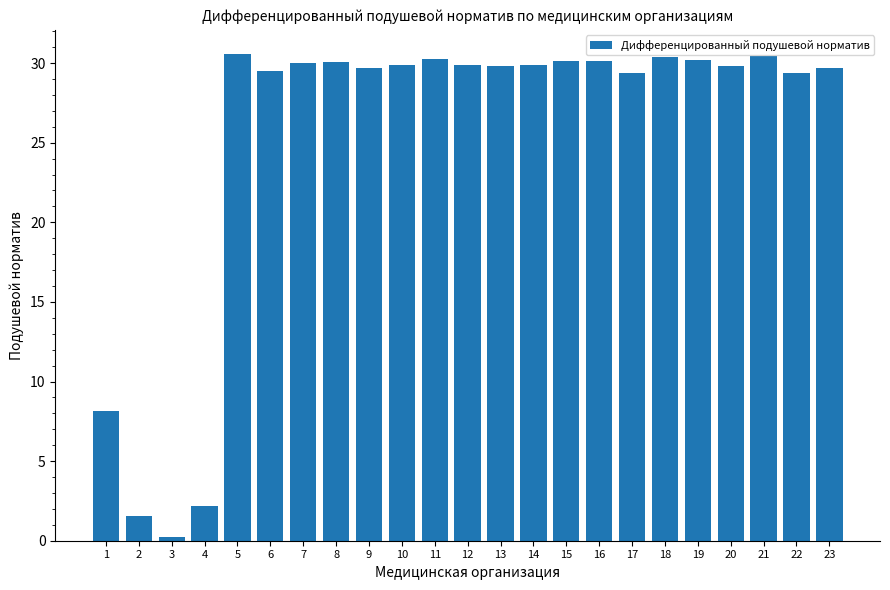

What is the sum of all values?

581.1